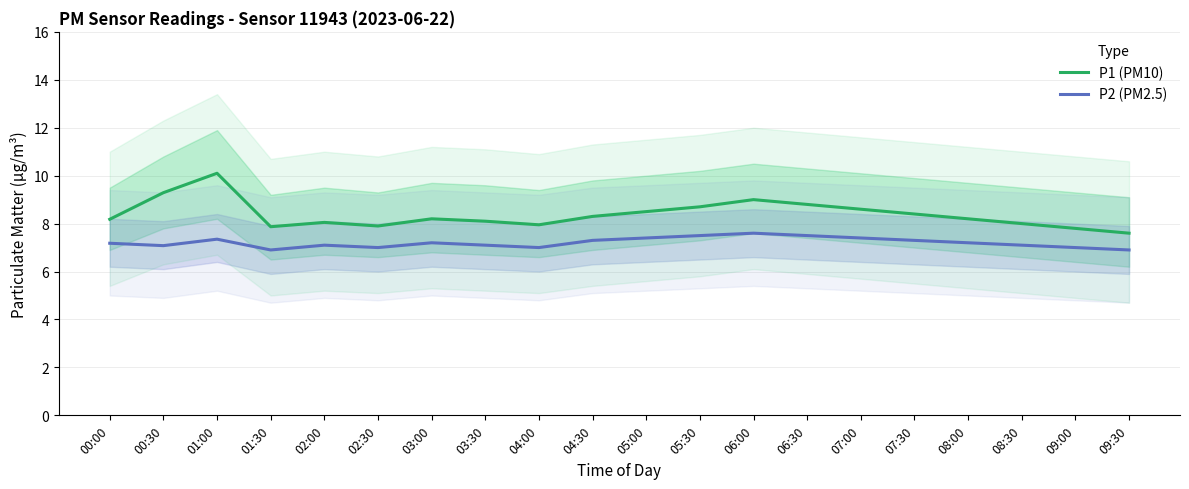

Which category has the lowest value in the P1 (PM10) series?

09:30